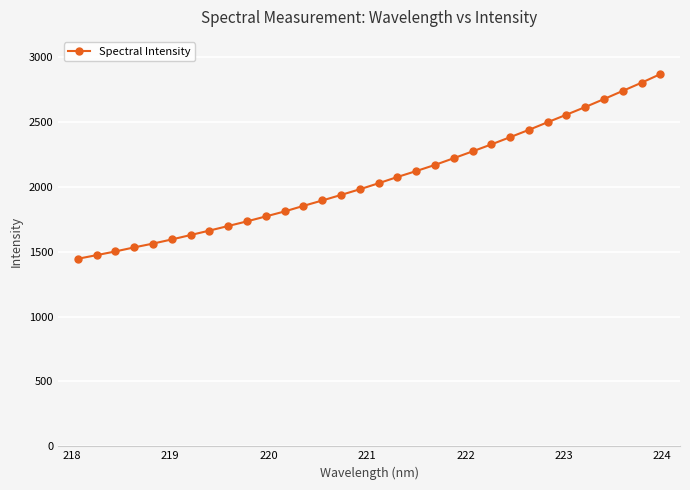

What is the value of the 28th point from the left?

2615.9